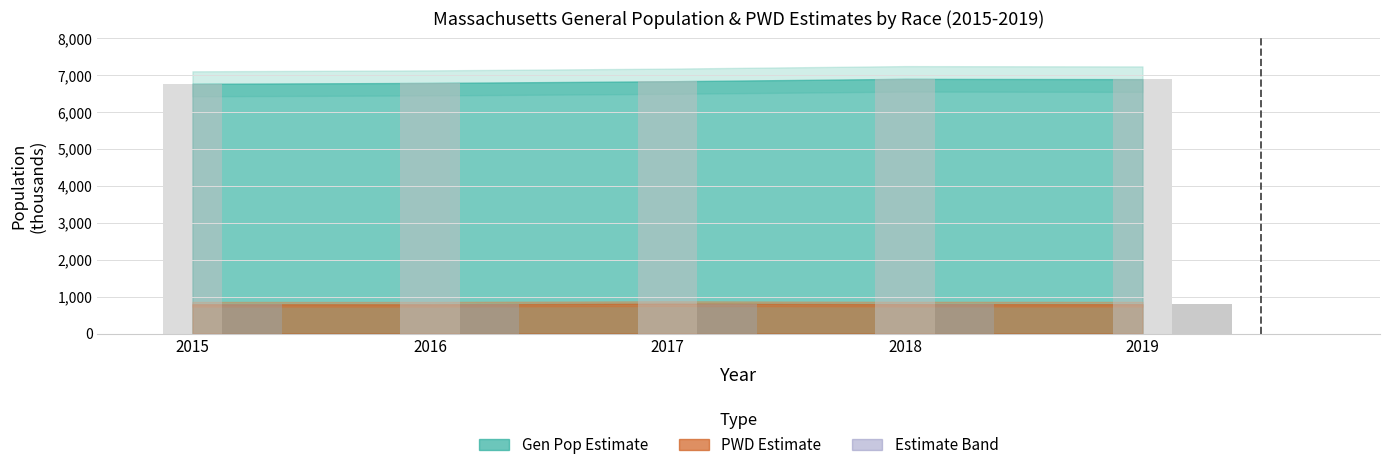

What is the difference between the highest and lowest values at 2017?

6025.6